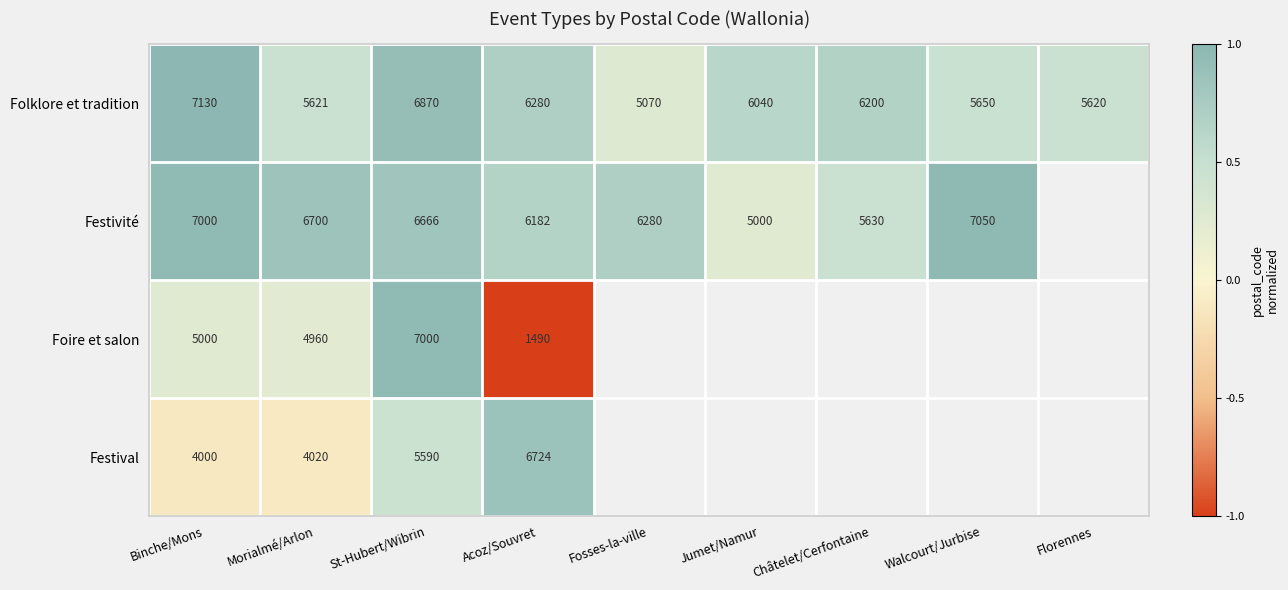

What is the maximum value shown in the chart?

1.0